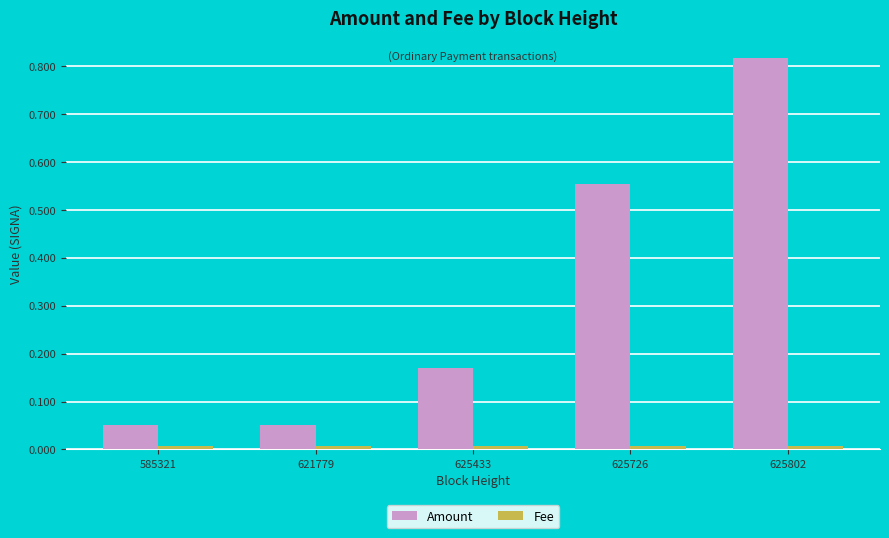

What is the sum of the Amount values at 625802 and 585321?

0.9